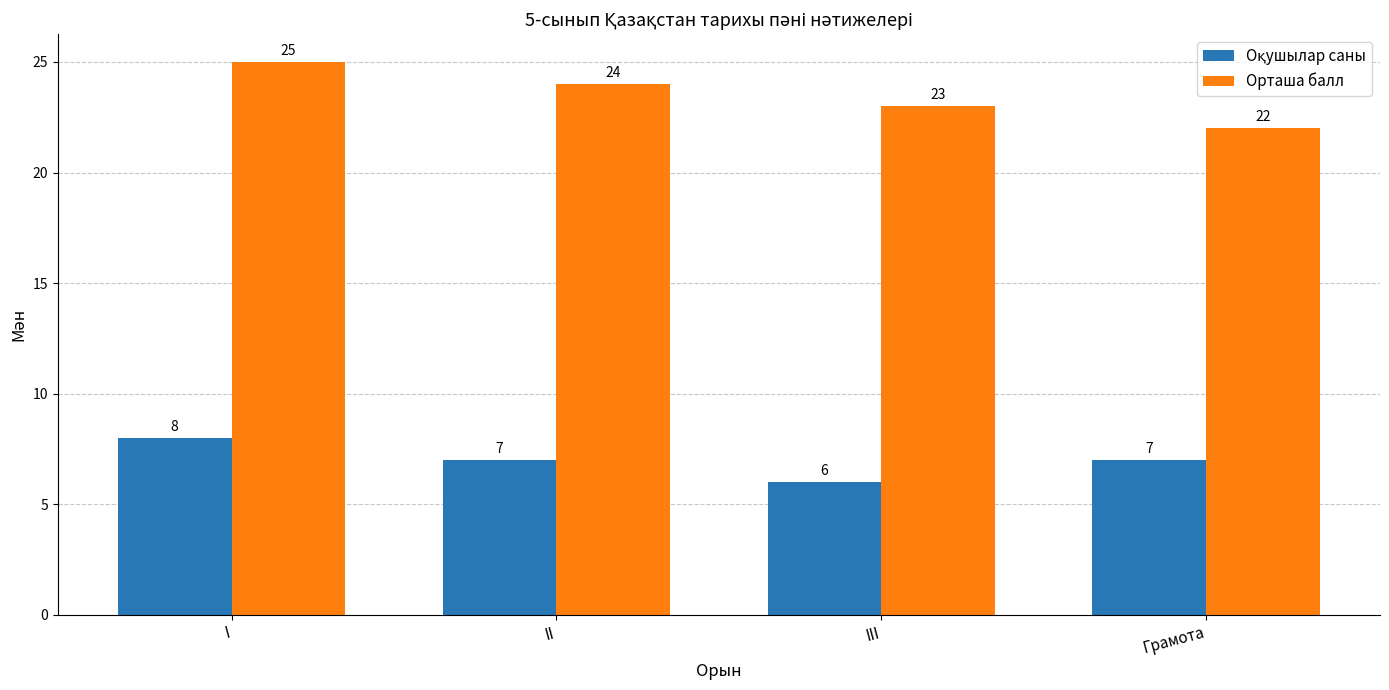

What is the minimum value shown in the chart?

6